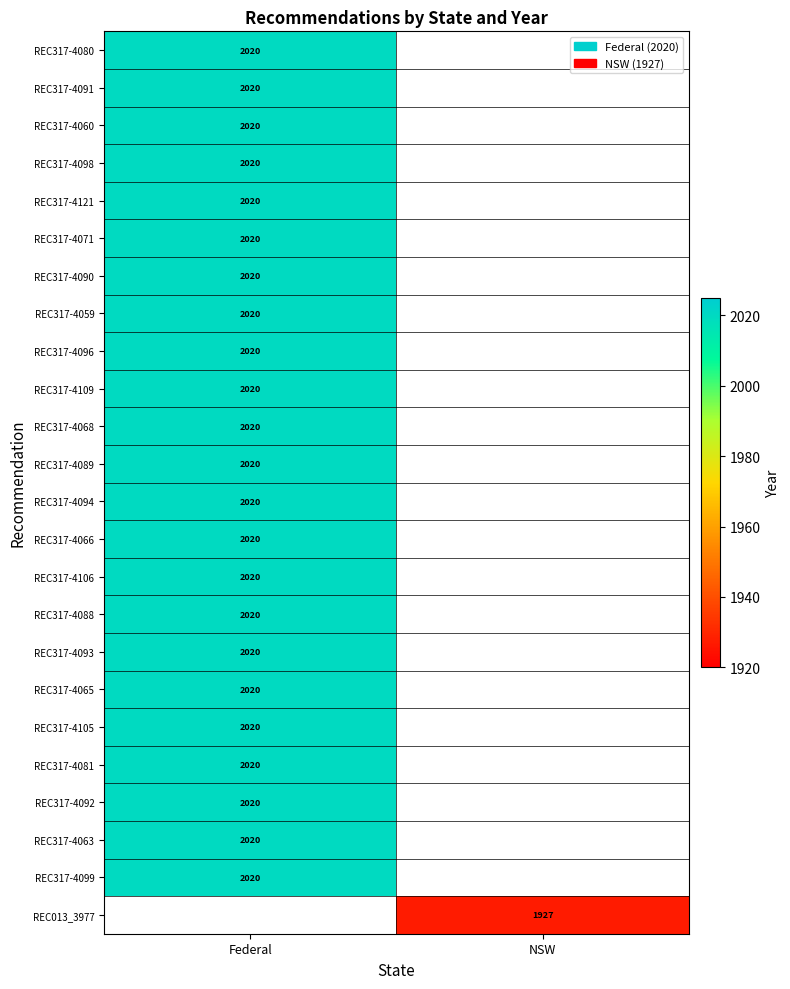

The value of REC317-4094 at Federal is 3258. True or false?

False